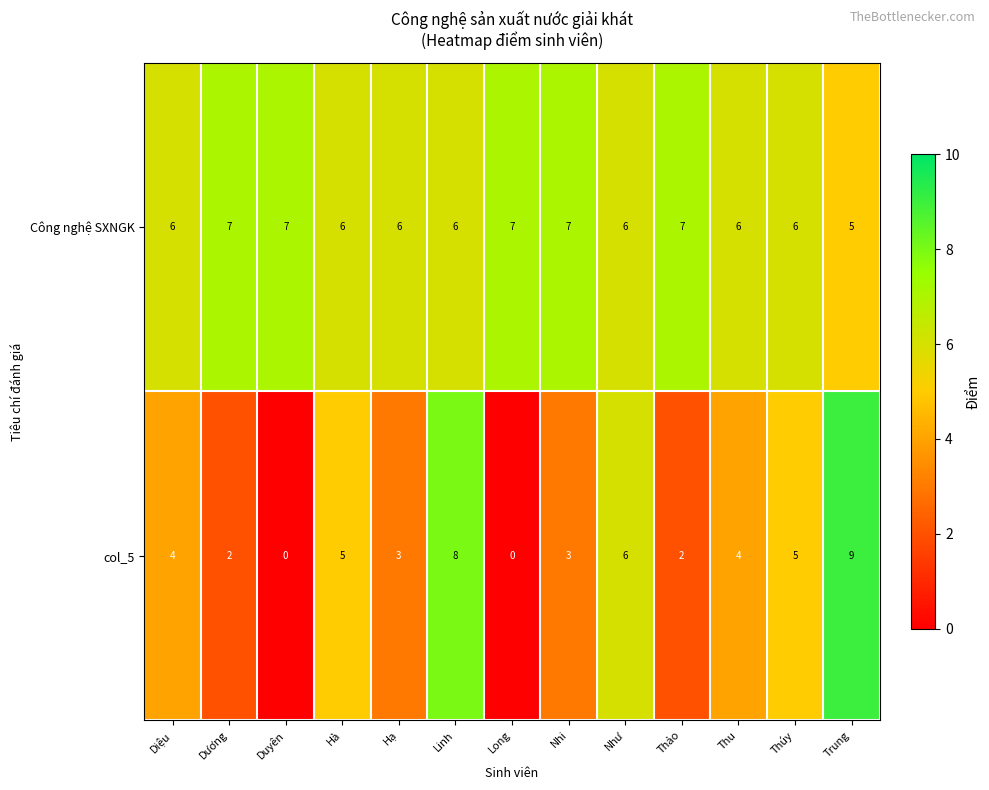

Reading left to right, what are all the values shown in this chart?

Công nghệ SXNGK: Diệu=6	Dương=7	Duyên=7	Hà=6	Hạ=6	Linh=6	Long=7	Nhi=7	Như=6	Thảo=7	Thu=6	Thúy=6	Trung=5
col_5: Diệu=4	Dương=2	Duyên=0	Hà=5	Hạ=3	Linh=8	Long=0	Nhi=3	Như=6	Thảo=2	Thu=4	Thúy=5	Trung=9